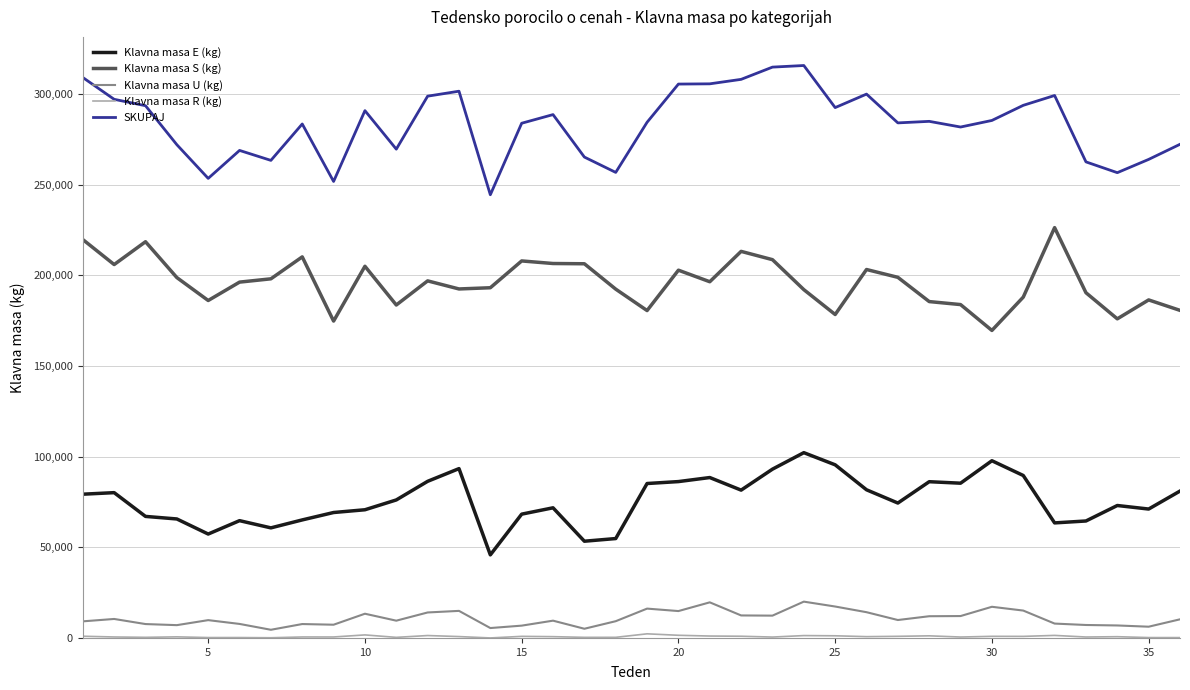

True or false: Klavna masa E (kg) has more than 2 interior local peaks.

True